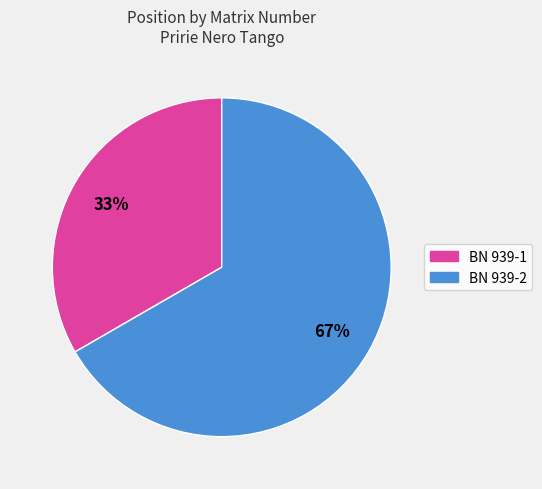

Which slice represents more than half of the pie?

BN 939-2